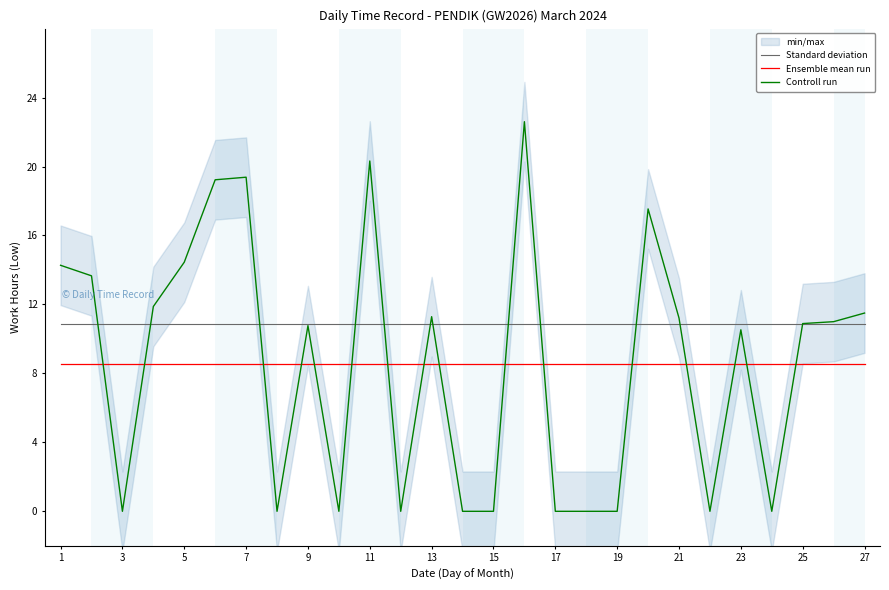

The Ensemble mean run series shows 13.3 at 23. True or false?

False